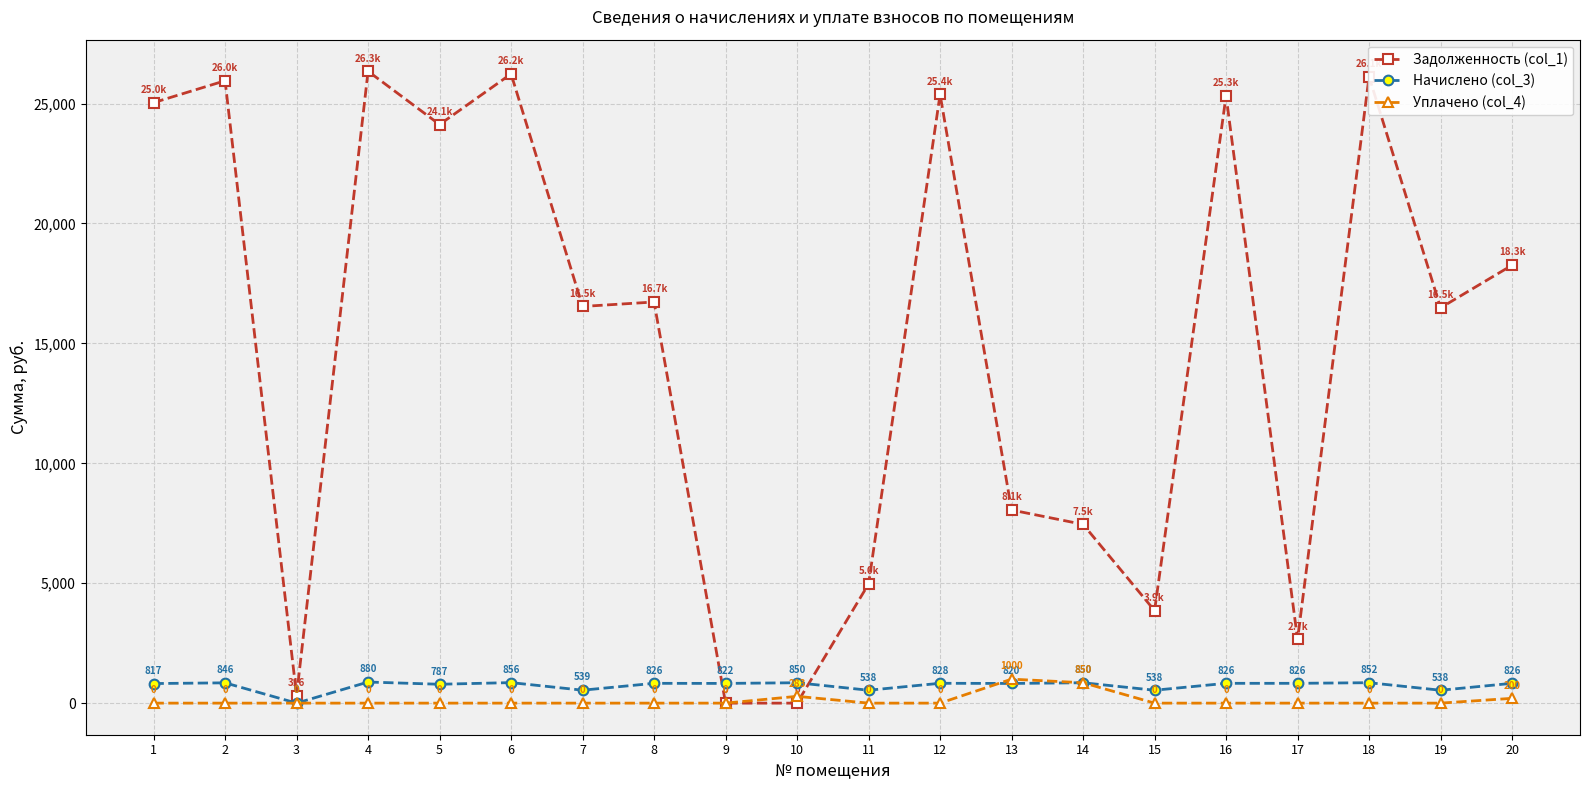

What is the value of the Задолженность (col_1) point at the 6th from the left?

26236.6